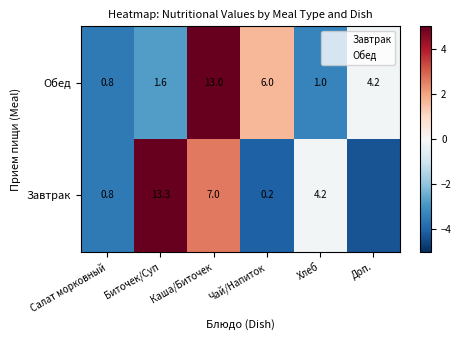

Rank the series at Каша/Биточек from highest to lowest value.

Обед, Завтрак